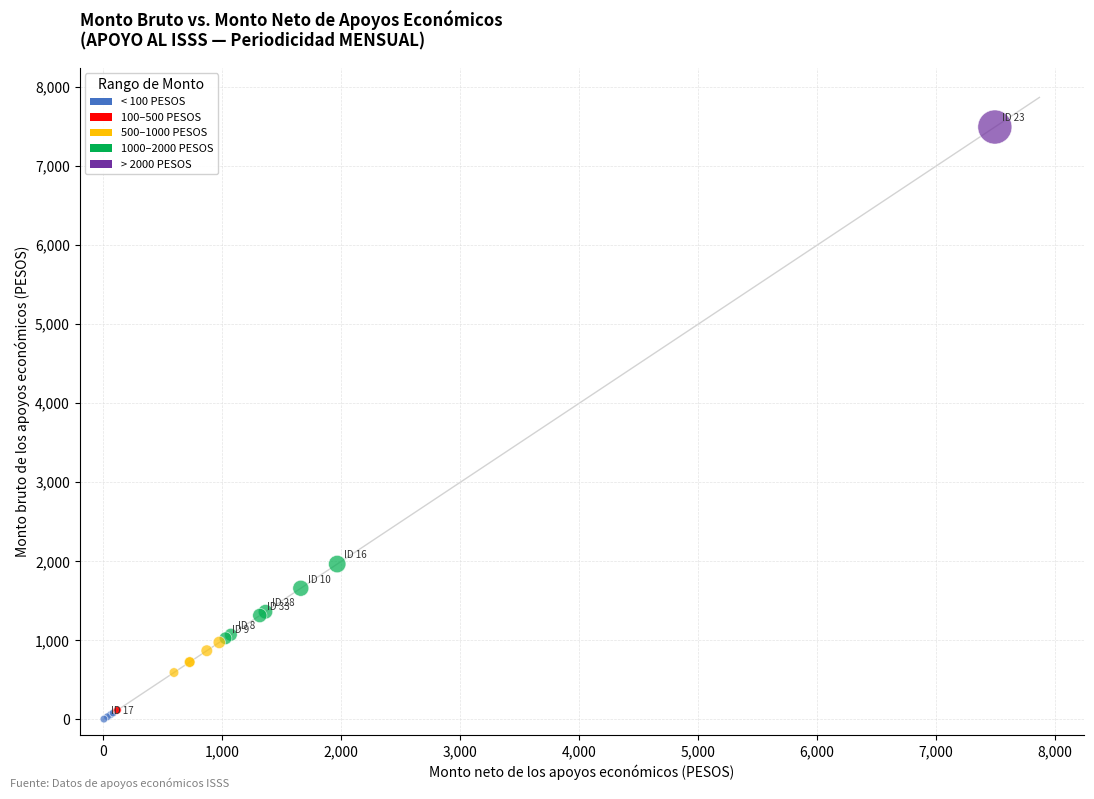

What Y value in the scatter plot is closest to 3749?

1965.4